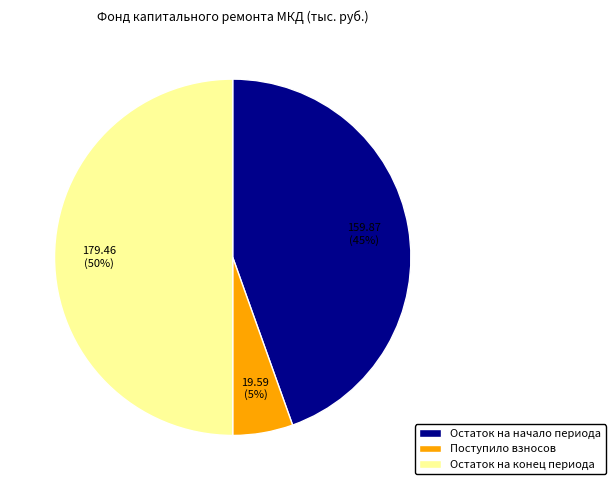

Is it true that Остаток на конец периода is 50% of the pie?

True